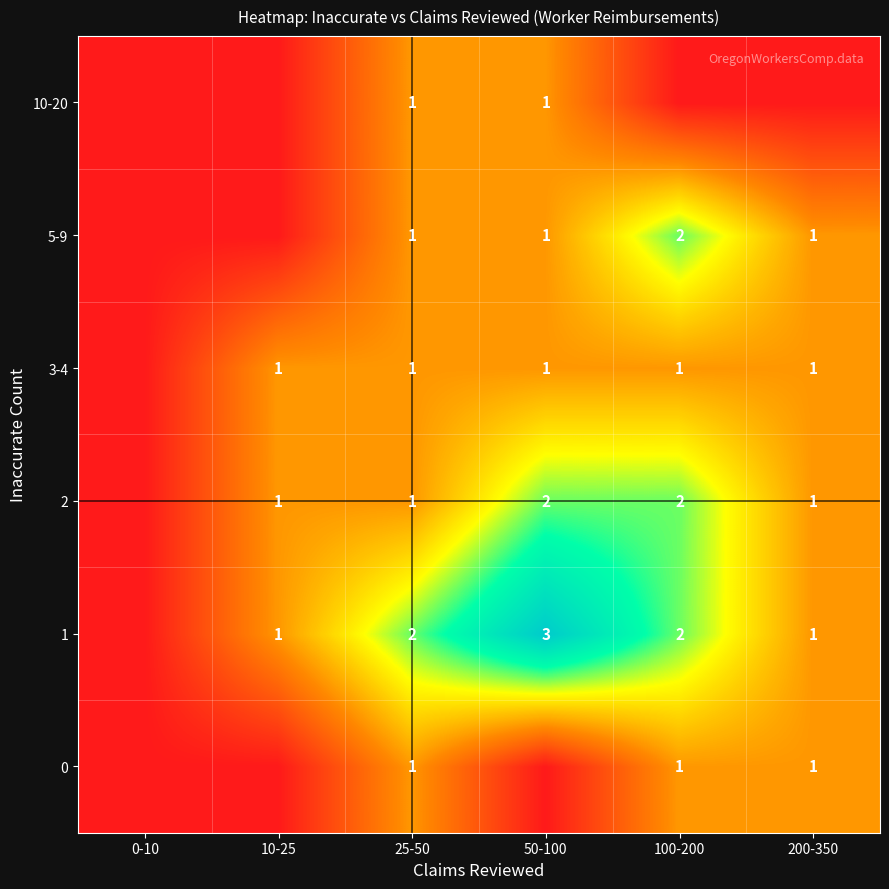

The 1 series shows 5 at 50-100. True or false?

False